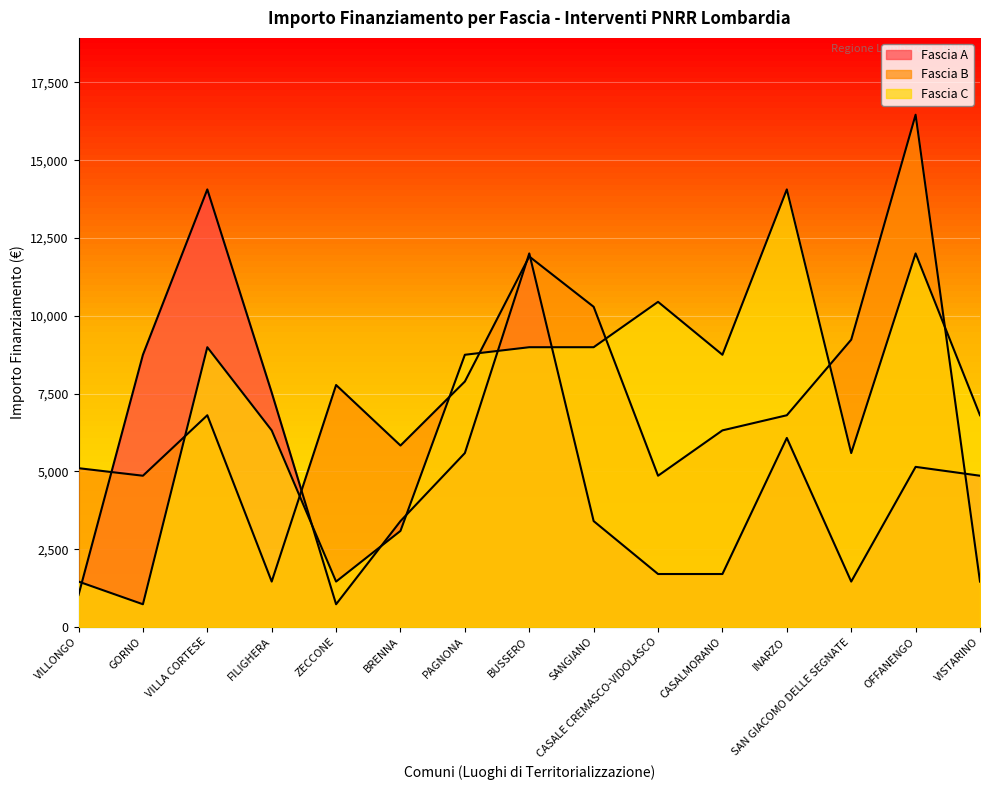

Between which two adjacent categories do Fascia A and Fascia B first intersect?

VILLONGO and GORNO